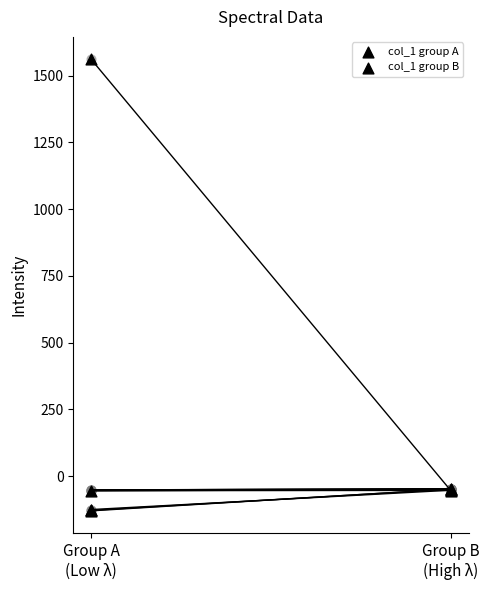

Which series reaches the minimum Y coordinate?

col_1 group A